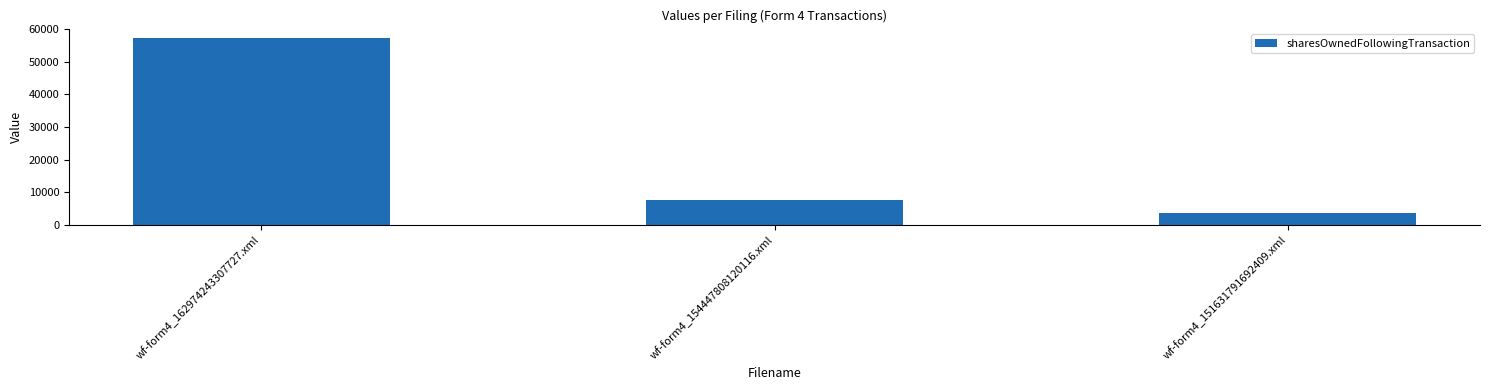

Rank the categories by value from lowest to highest.

wf-form4_151631791692409.xml, wf-form4_154447808120116.xml, wf-form4_162974243307727.xml